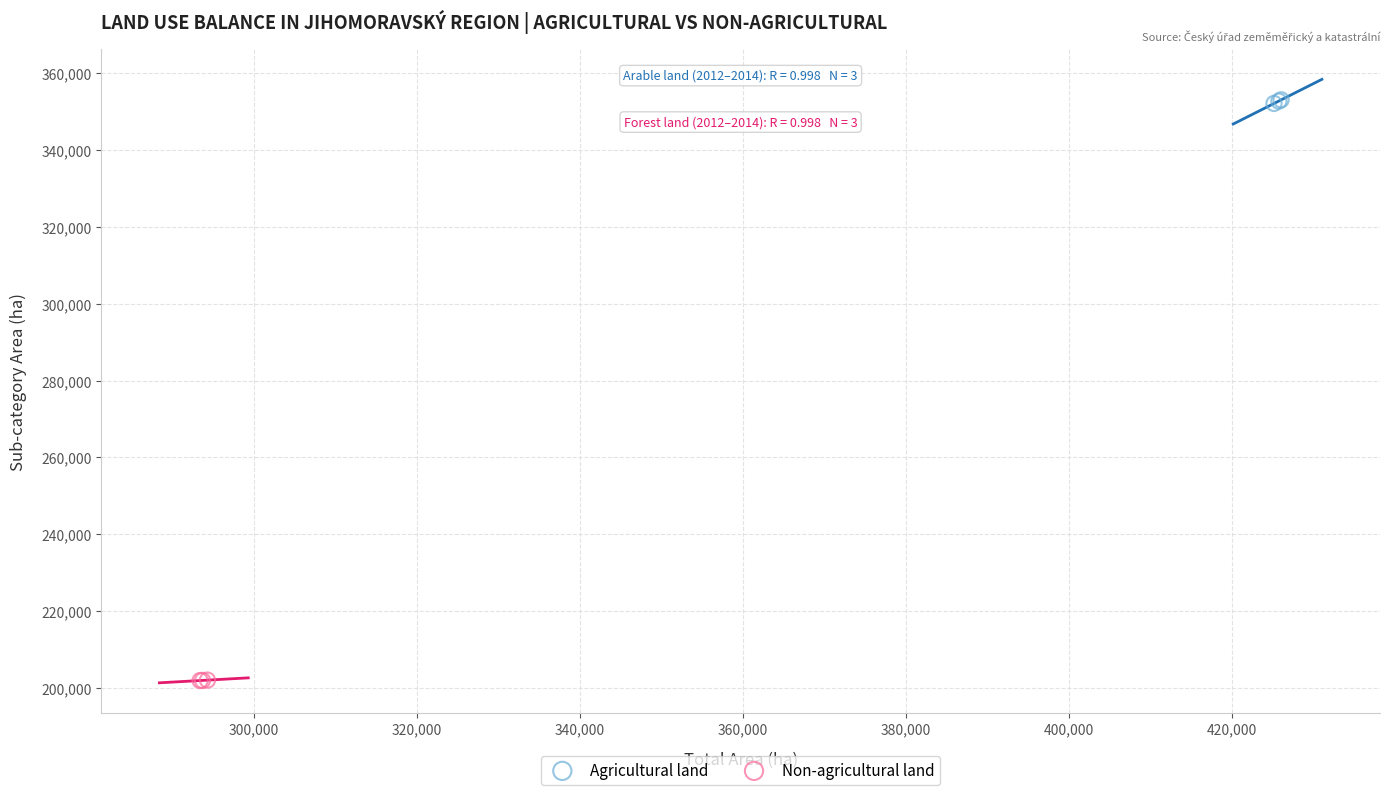

Which series reaches the maximum Y coordinate?

Agricultural land